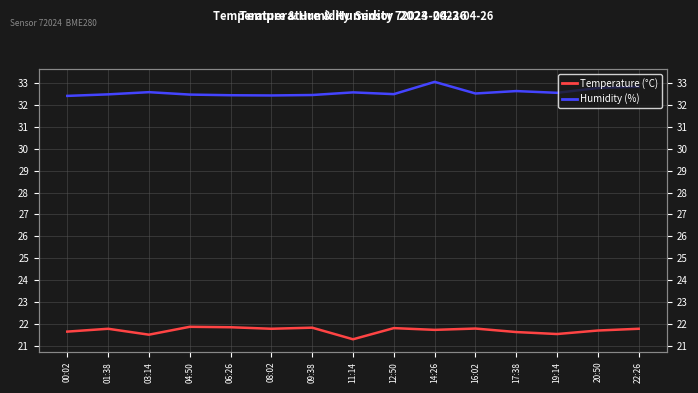

At how many categories does at least one series exceed 29?

15